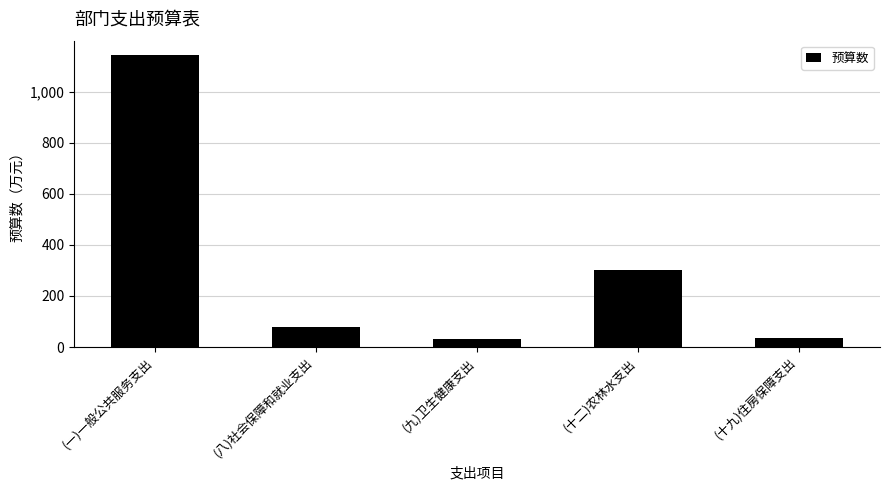

What is the difference between the maximum and minimum values?

1109.0